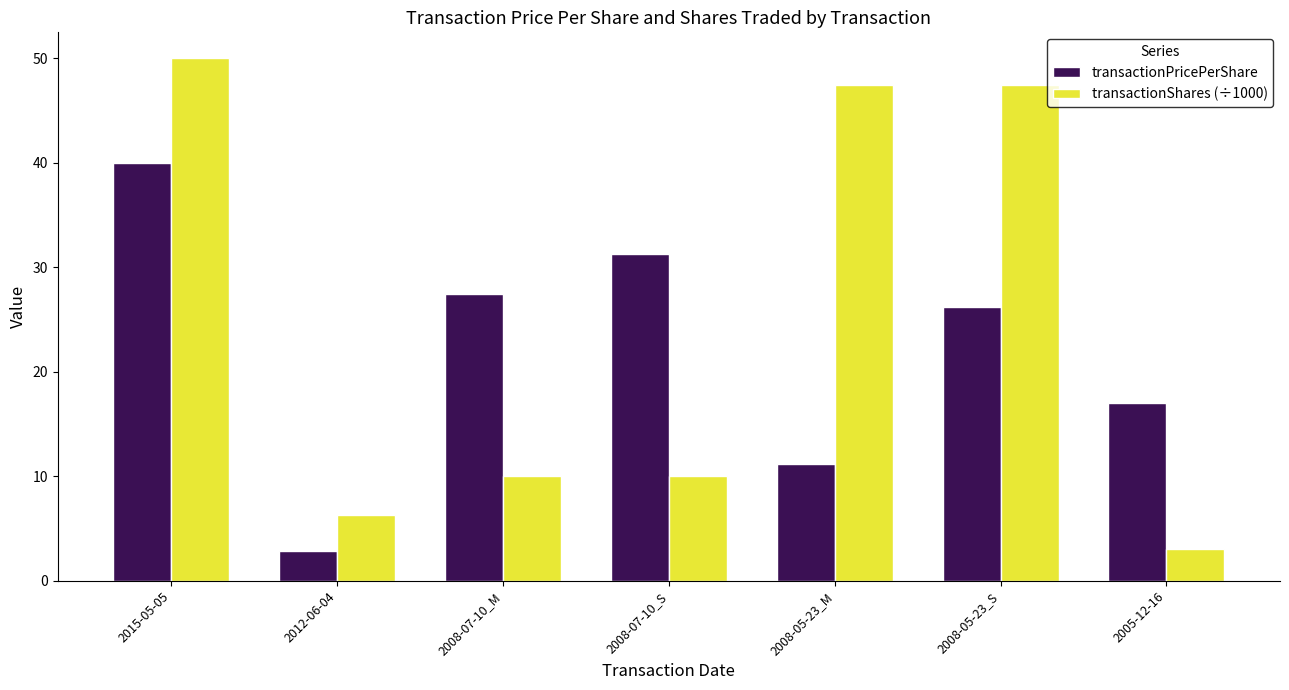

What is the difference between the maximum and second lowest values in the transactionPricePerShare series?

28.8